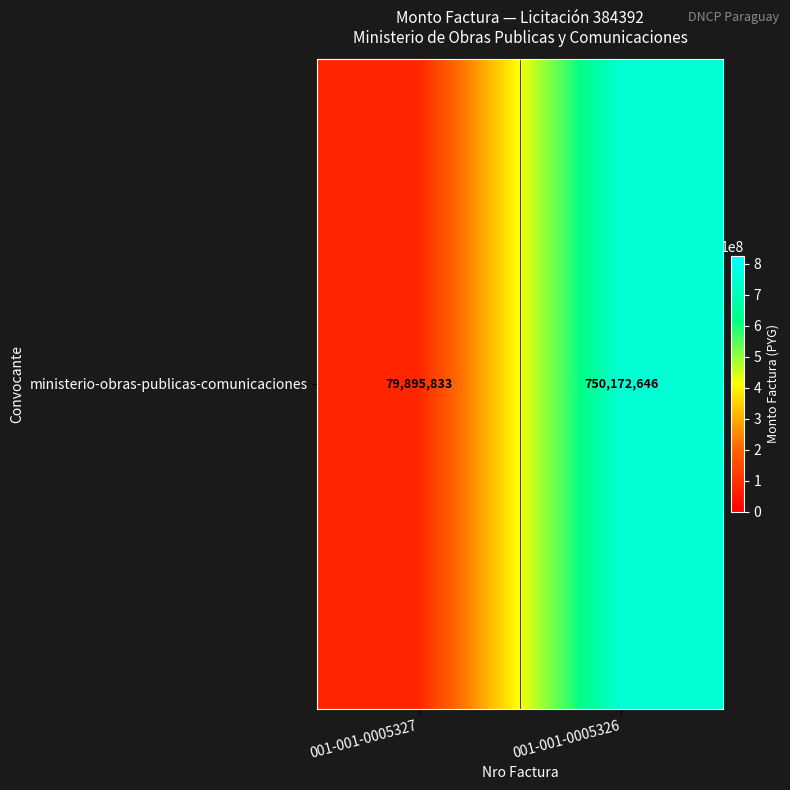

What is the ratio of the value at 001-001-0005327 to the value at 001-001-0005326?

0.1